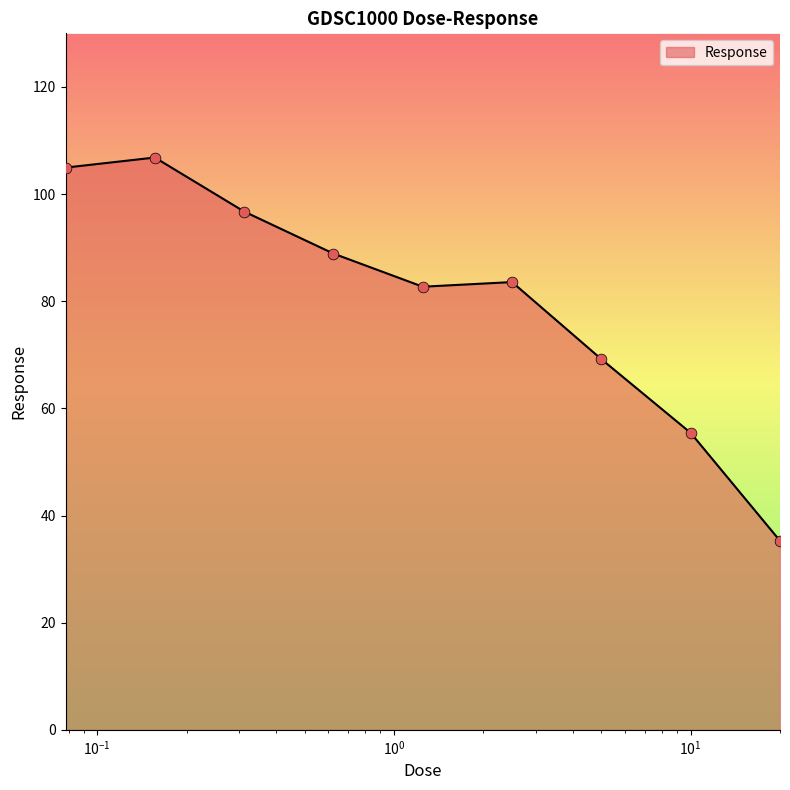

What is the smallest value displayed?

35.3